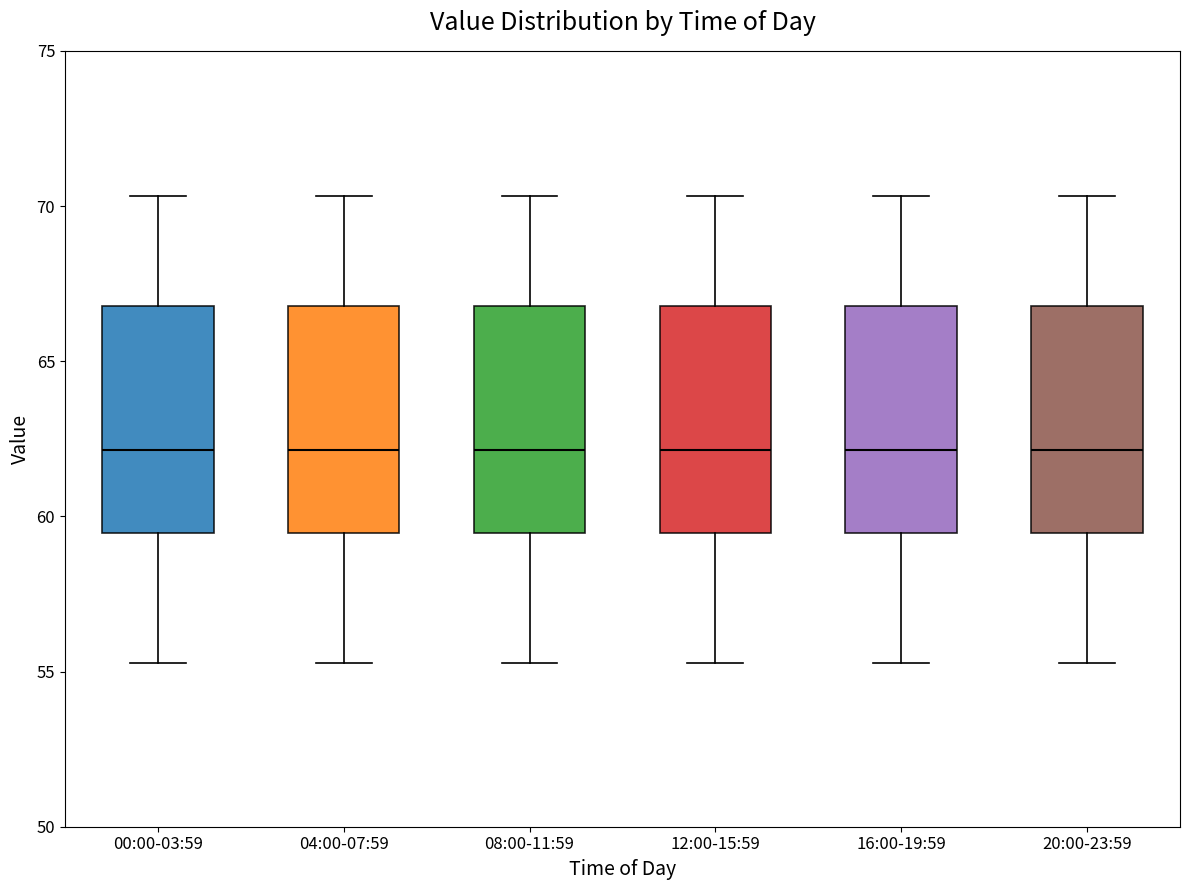

Where does the lower whisker of the box for 20:00-23:59 end on the y-axis? The values are not printed on the chart, so give them approximately, as read against the axis.

55.5